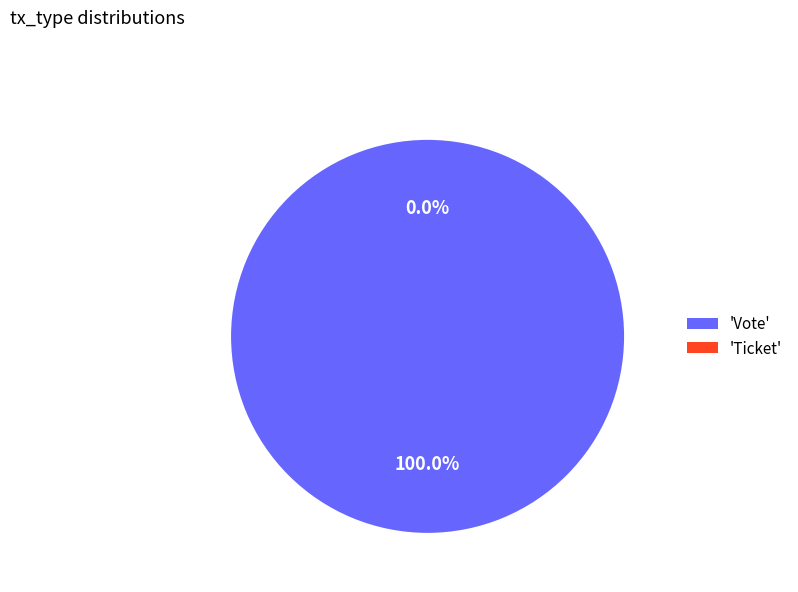

How many slices are in this pie chart?

2